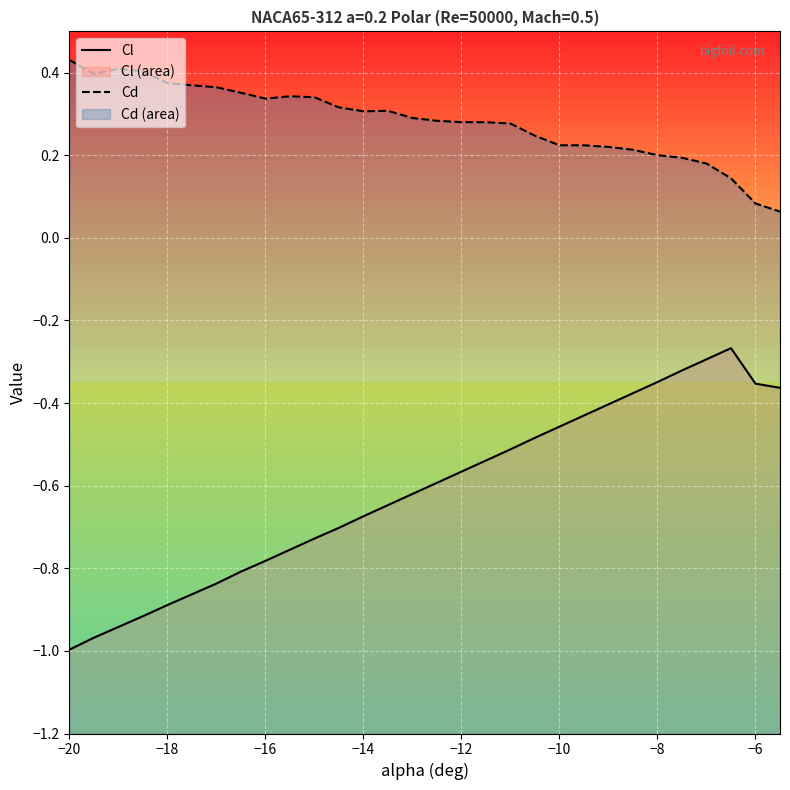

True or false: Cl and Cd intersect in this chart.

False